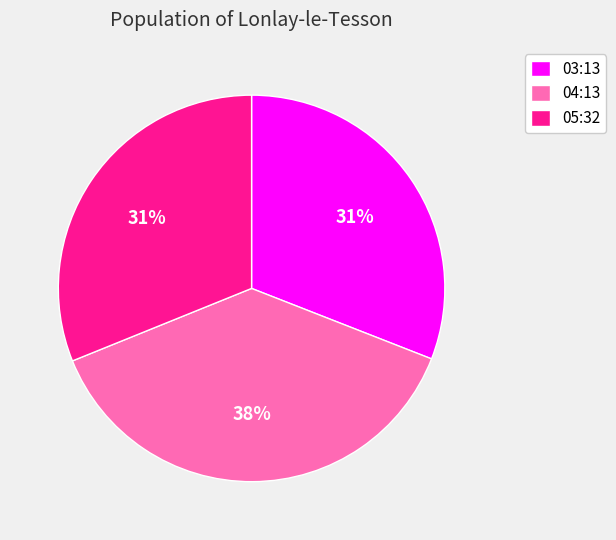

Is the sum of 03:13 and 05:32 greater than half?

Yes